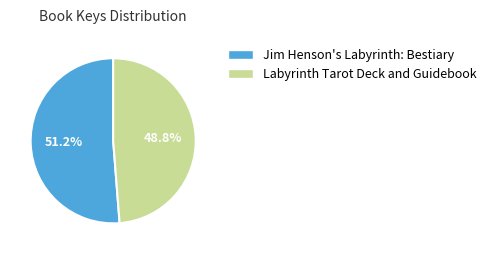

To the nearest percent, what percentage of the pie is Labyrinth Tarot Deck and Guidebook?

49%